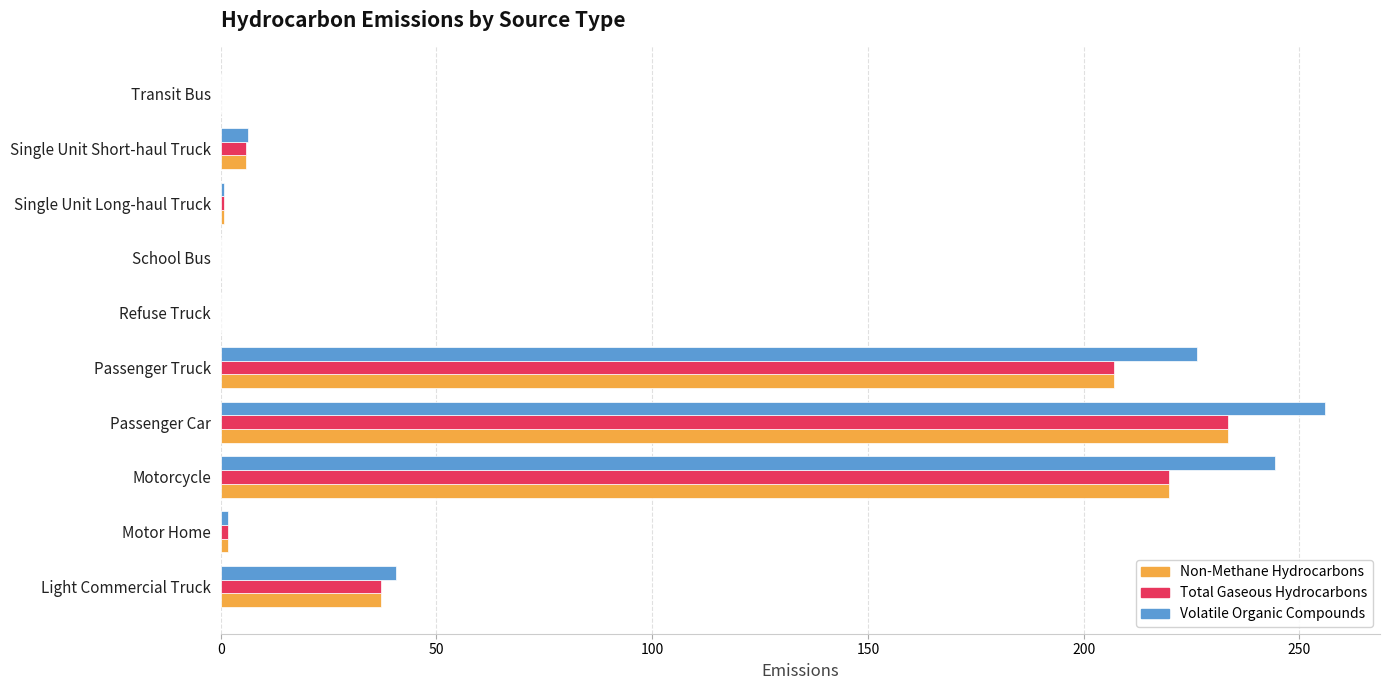

Which series changed the most between Passenger Car and Refuse Truck?

Volatile Organic Compounds